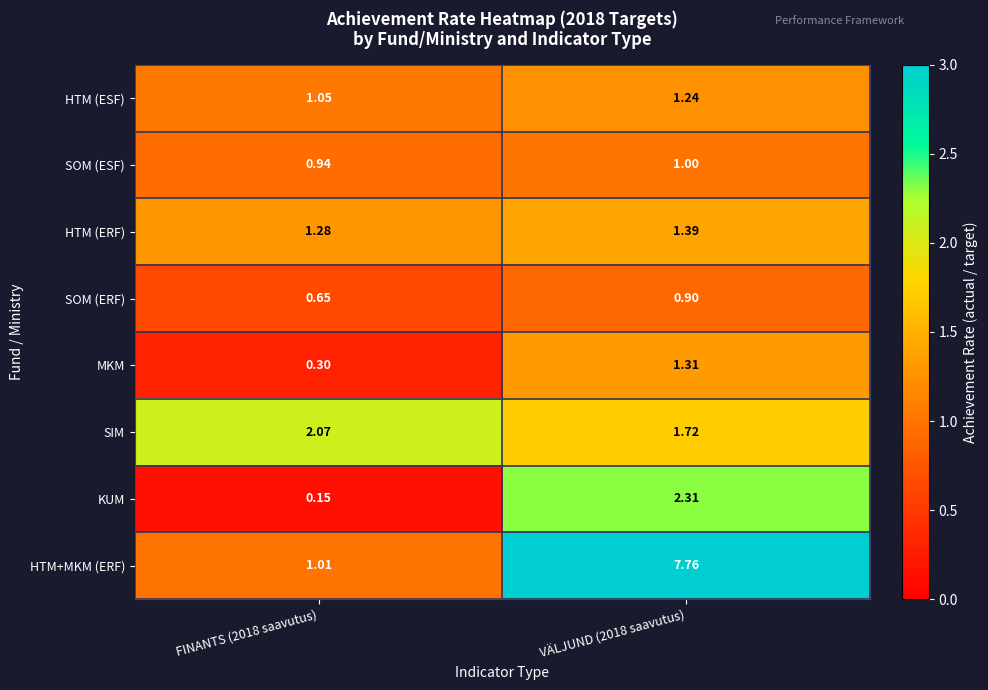

Which series has the largest total across all categories?

HTM+MKM (ERF)